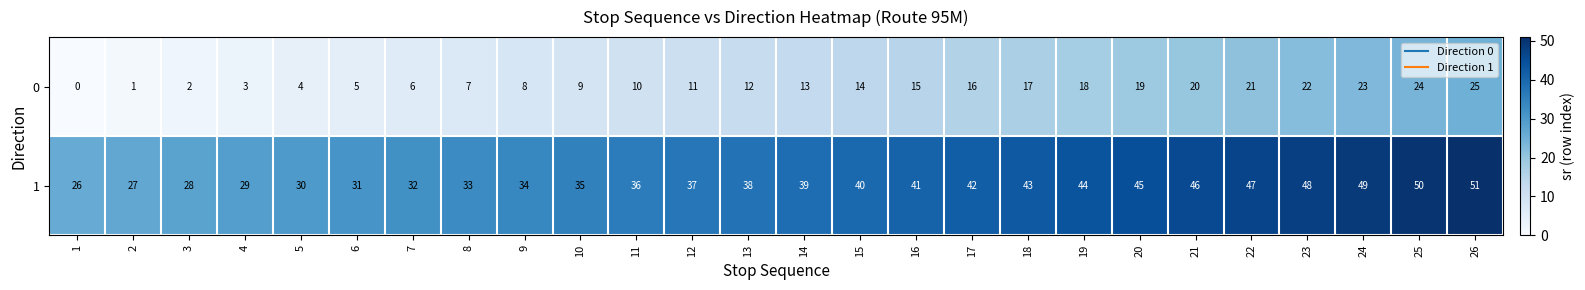

What is the difference between the highest and lowest values at 9?

26